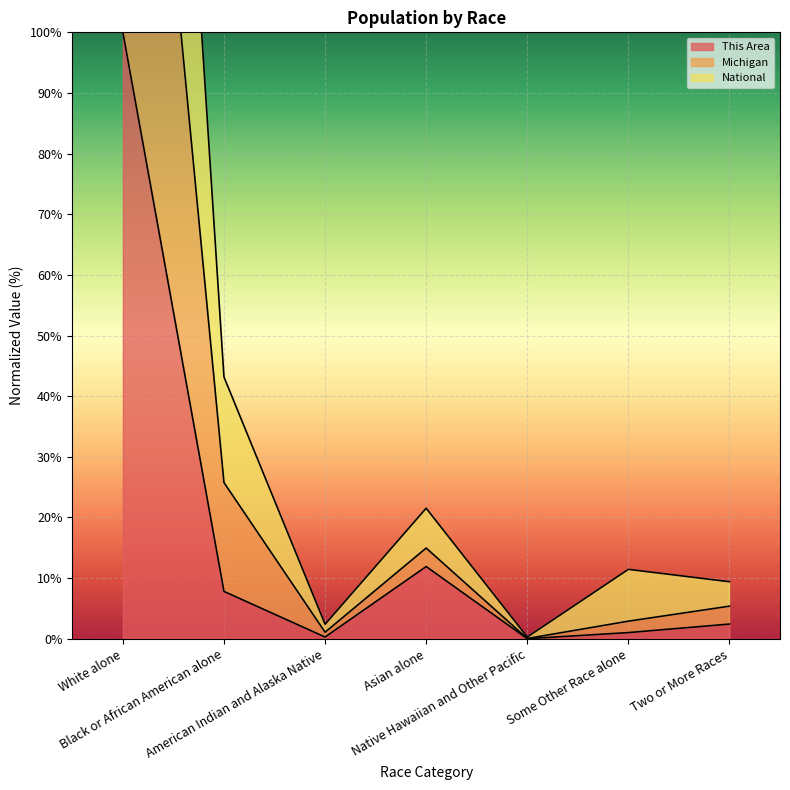

What is the label of the 6th point from the left?

Some Other Race alone